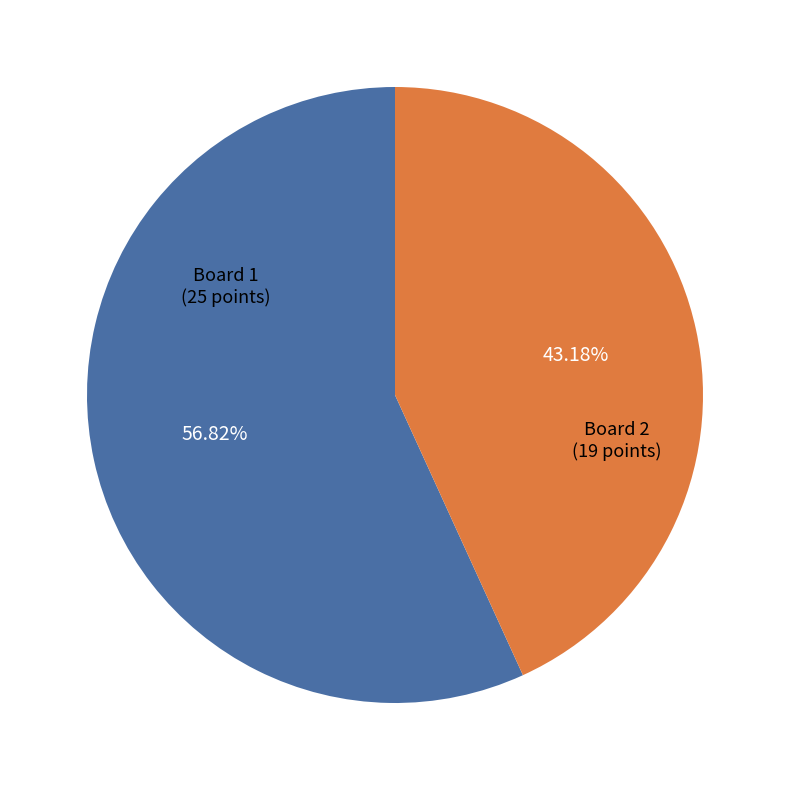

Between Board 2 and Board 1, which is larger?

Board 1